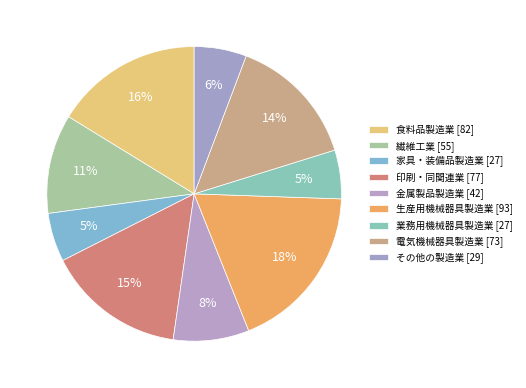

Does any single category account for the majority?

No